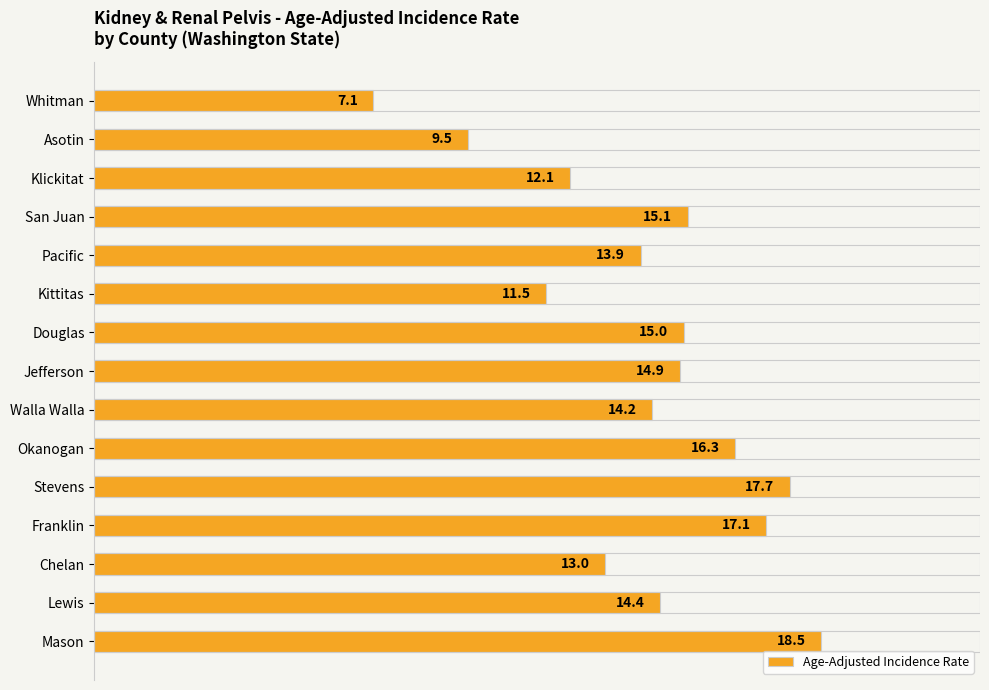

Are the bars horizontal?

Yes